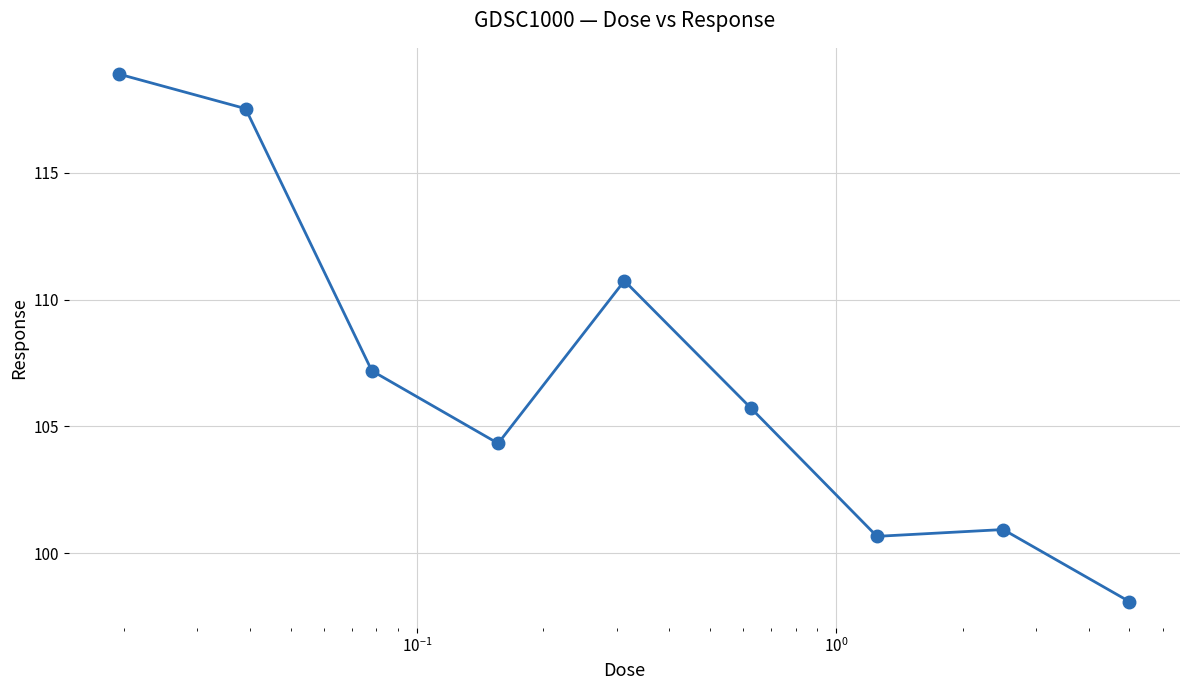

What is the difference between the maximum and second lowest values?

18.2